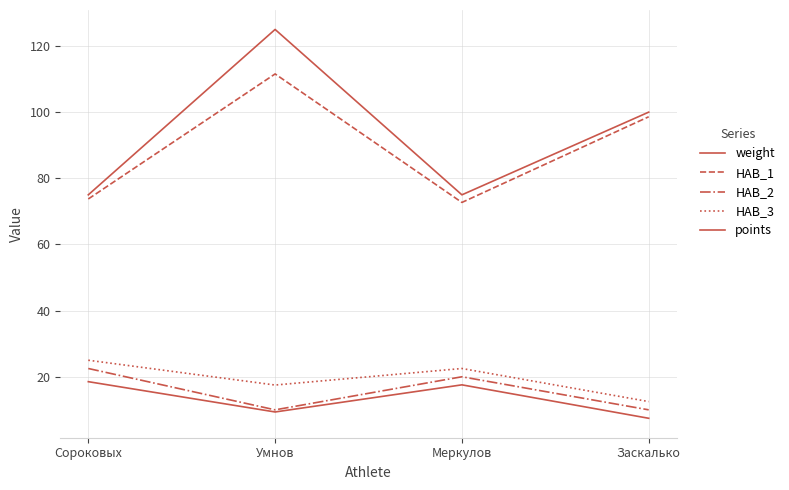

Is this an area chart (filled region under the line)?

No